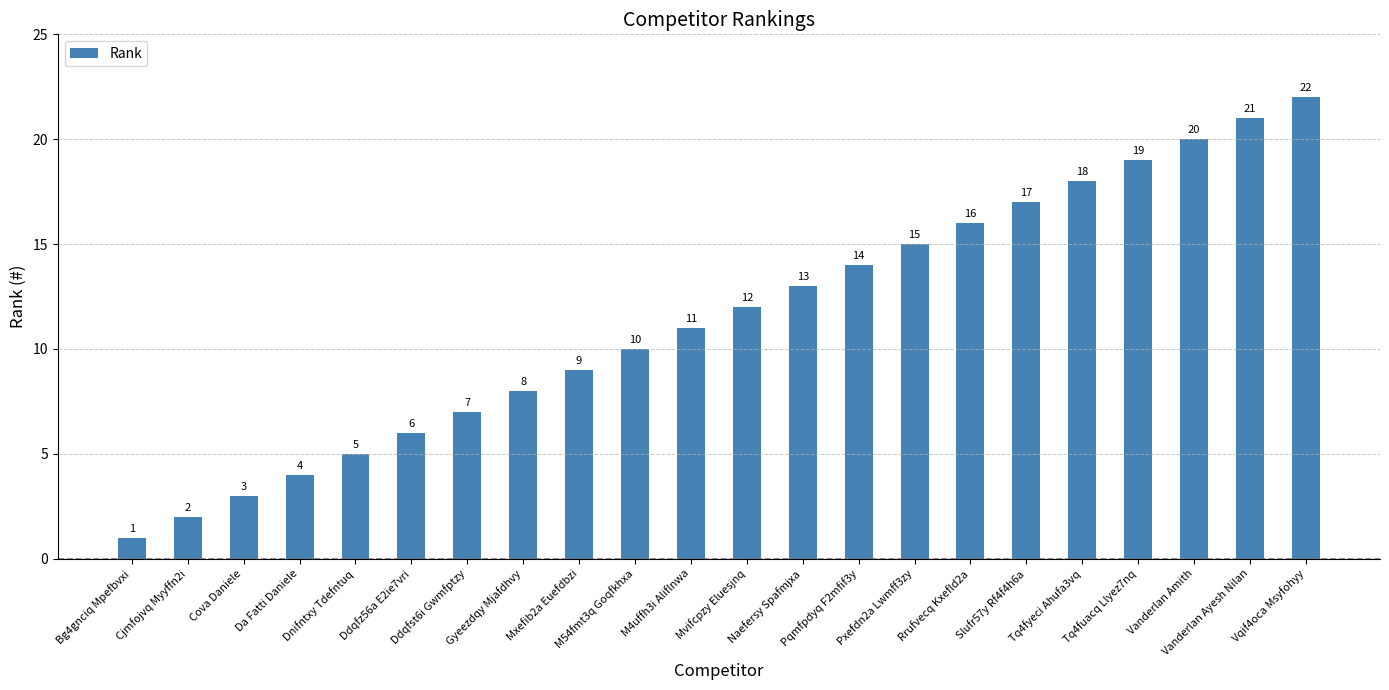

List the labels in order of value, largest first.

Vqif4oca Msyfohyy, Vanderlan Ayesh Nilan, Vanderlan Amith, Tq4fuacq Llyez7nq, Tq4fyeci Ahufa3vq, Slufr57y Rf4f4h6a, Rrufvecq Kxefld2a, Pxefdn2a Lwmff3zy, Pqmfpdyq F2mfif3y, Naefersy Spafmjxa, Mvifcpzy Eluesjnq, M4uffh3i Aliflnwa, M54fmt3q Goqfkhxa, Mxefib2a Euefdbzi, Gyeezdqy Mjafdhvy, Ddqfst6i Gwmfptzy, Ddqfz56a E2ie7vri, Dnifntxy Tdefntuq, Da Fatti Daniele, Cova Daniele, Cjmfojvq Myyffn2i, Bg4gnciq Mpefbvxi